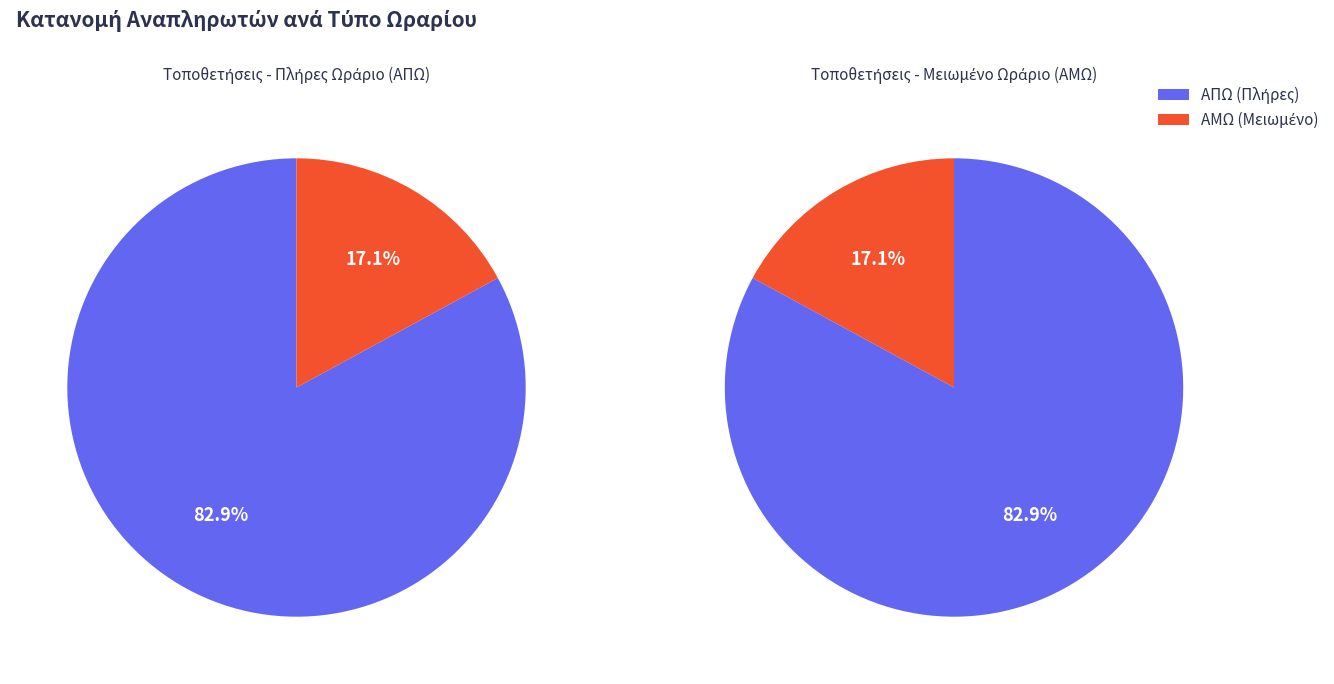

To the nearest percent, what portion does ΑΠΩ represent?

83%